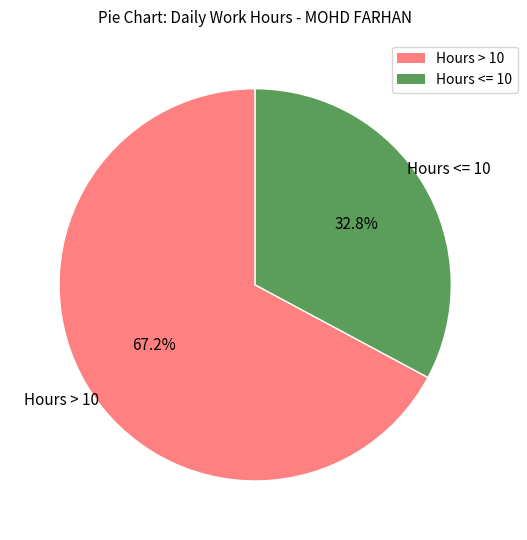

Does any single category account for the majority?

Yes